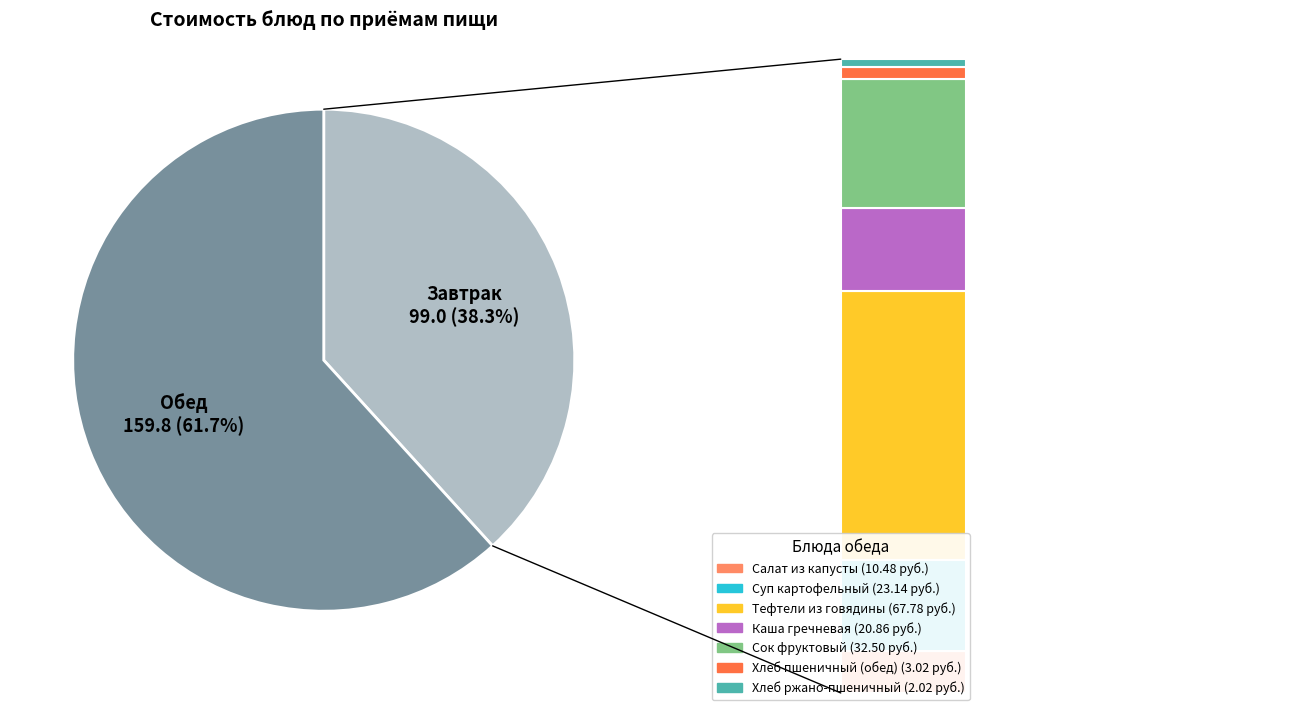

What is the total percentage of Каша гречневая and Хлеб пшеничный (обед)?

9.2%